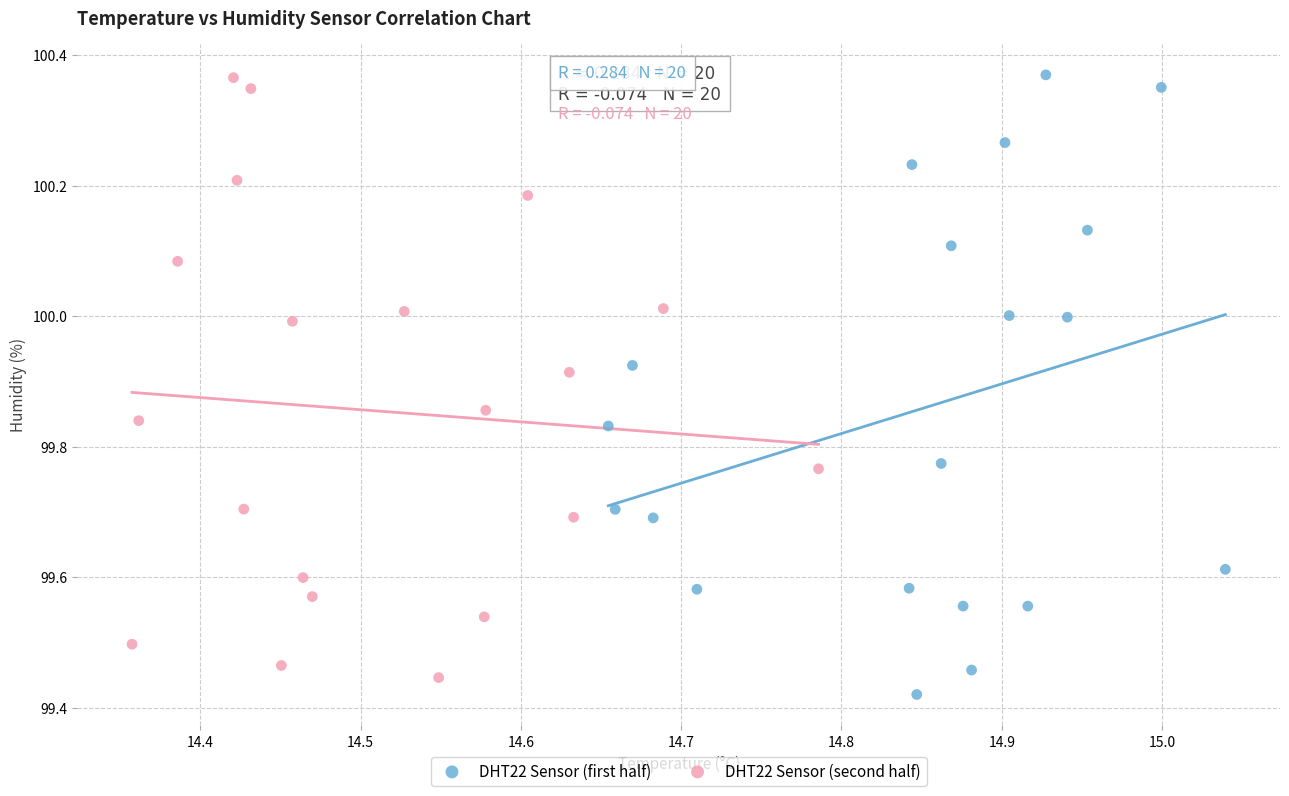

Which series reaches the minimum Y coordinate?

DHT22 Sensor (first half)